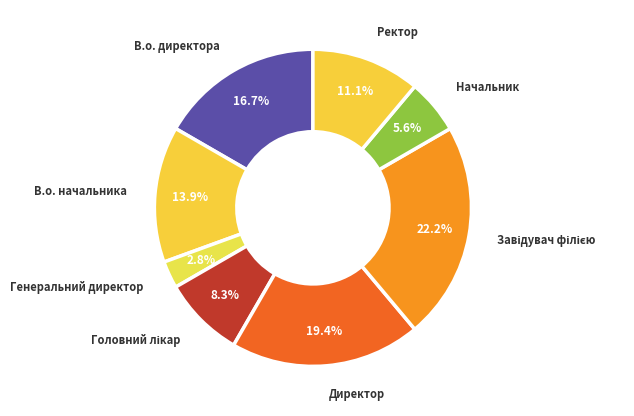

Which category has the smallest portion of the pie?

Генеральний директор